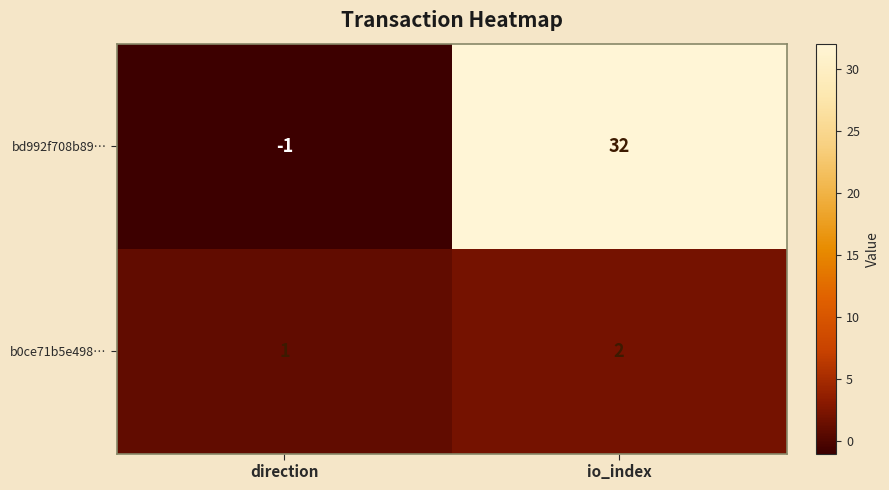

Reading left to right, transcribe all the data shown in this chart.

bd992f708b89…: -1	32
b0ce71b5e498…: 1	2